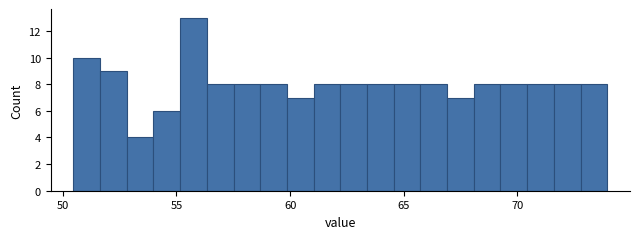

Around what value on the x-axis is the tallest bar? Give the approximate position of its centre, as read against the axis.

56.0